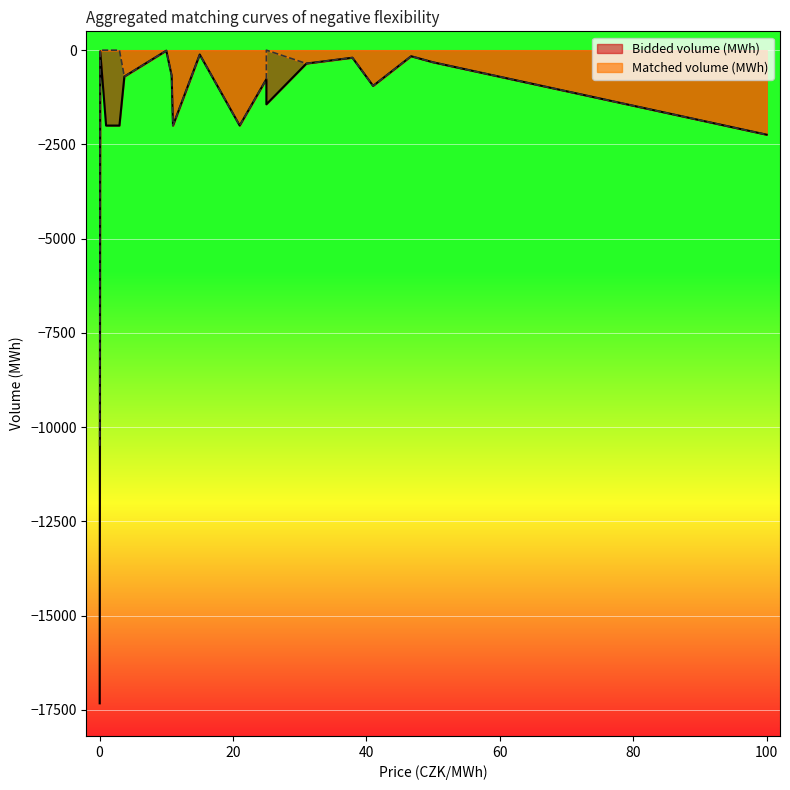

How many interior local valleys does the Bidded volume (MWh) series have?

4